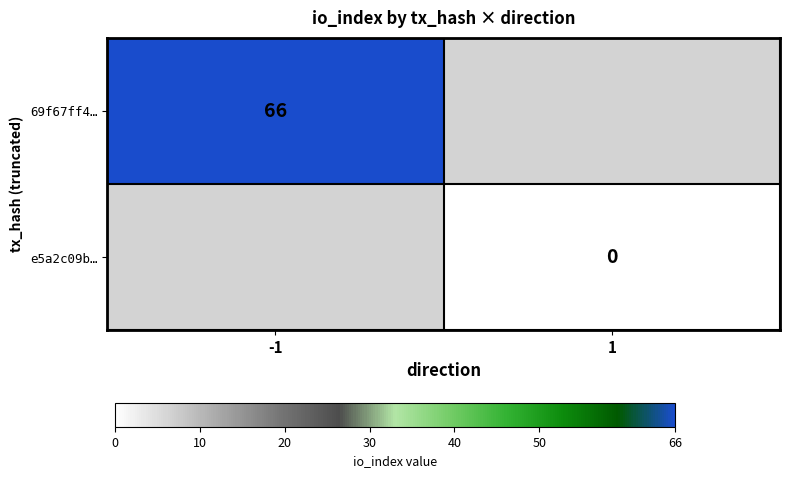

The 69f67ff4… series shows 117 at -1. True or false?

False